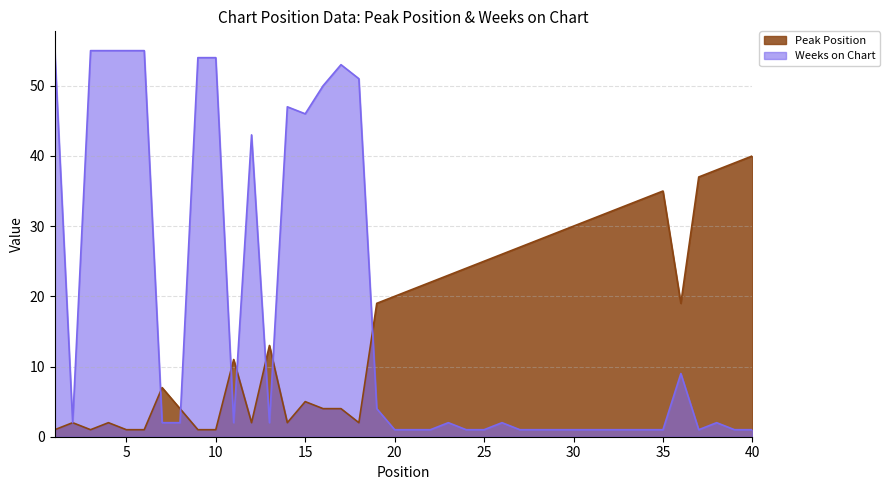

The value of Weeks on Chart at 35 is 1. True or false?

True